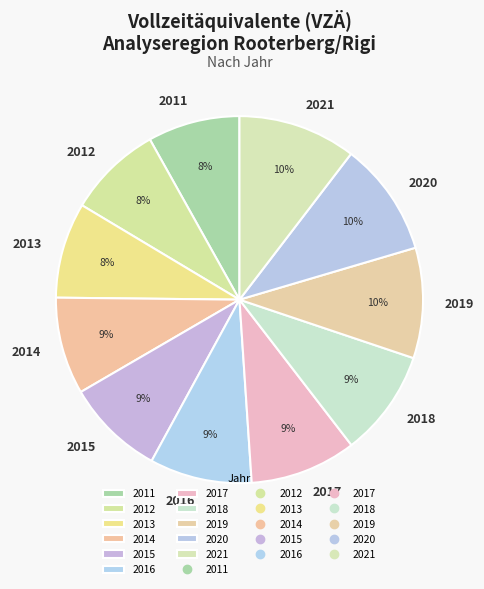

To the nearest percent, what is the difference between the 2017 and 2021 slice percentages?

1%